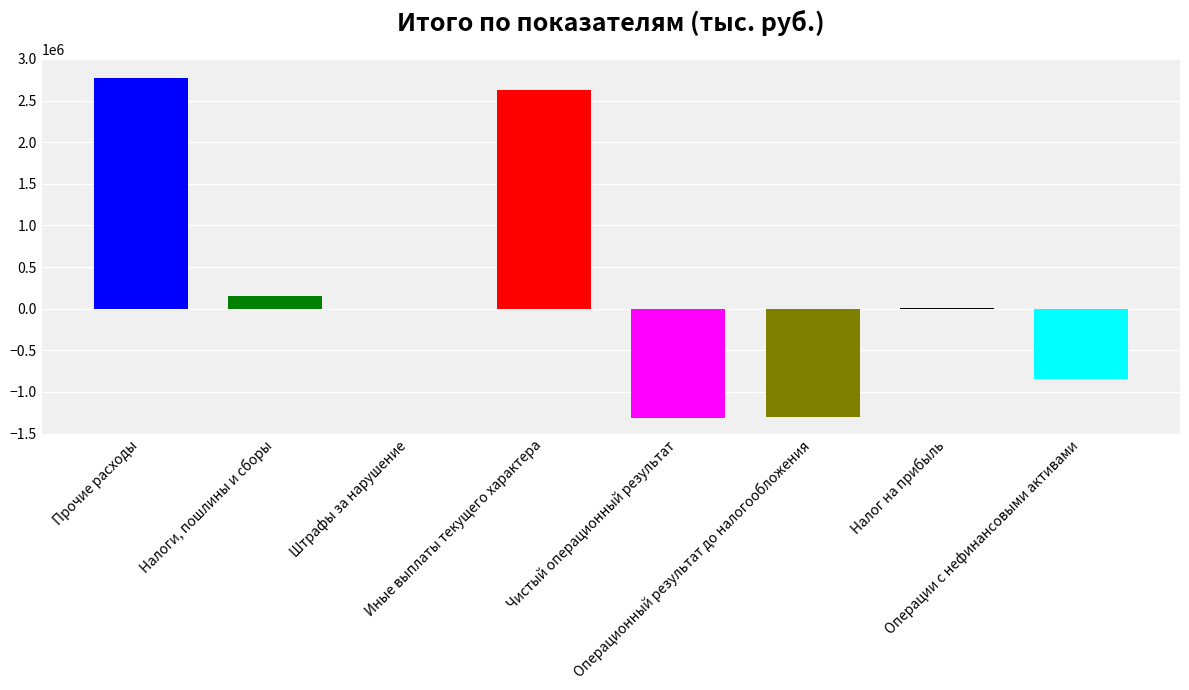

The value at Чистый операционный результат is -2223097.8. True or false?

False